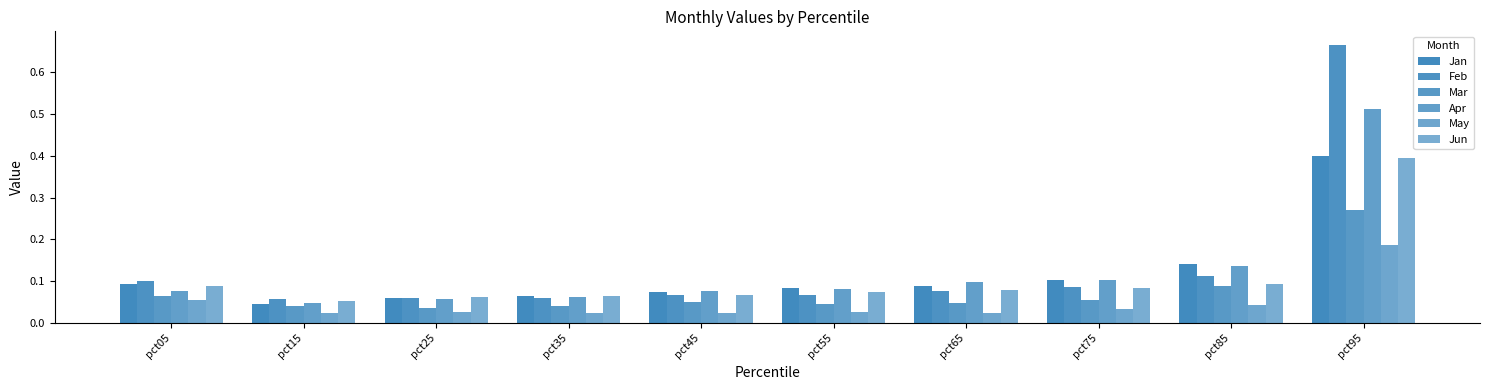

Reading left to right, list all the values displayed in this chart.

Jan: pct05=0.1	pct15=0.0	pct25=0.1	pct35=0.1	pct45=0.1	pct55=0.1	pct65=0.1	pct75=0.1	pct85=0.1	pct95=0.4
Feb: pct05=0.1	pct15=0.1	pct25=0.1	pct35=0.1	pct45=0.1	pct55=0.1	pct65=0.1	pct75=0.1	pct85=0.1	pct95=0.7
Mar: pct05=0.1	pct15=0.0	pct25=0.0	pct35=0.0	pct45=0.1	pct55=0.0	pct65=0.0	pct75=0.1	pct85=0.1	pct95=0.3
Apr: pct05=0.1	pct15=0.0	pct25=0.1	pct35=0.1	pct45=0.1	pct55=0.1	pct65=0.1	pct75=0.1	pct85=0.1	pct95=0.5
May: pct05=0.1	pct15=0.0	pct25=0.0	pct35=0.0	pct45=0.0	pct55=0.0	pct65=0.0	pct75=0.0	pct85=0.0	pct95=0.2
Jun: pct05=0.1	pct15=0.1	pct25=0.1	pct35=0.1	pct45=0.1	pct55=0.1	pct65=0.1	pct75=0.1	pct85=0.1	pct95=0.4